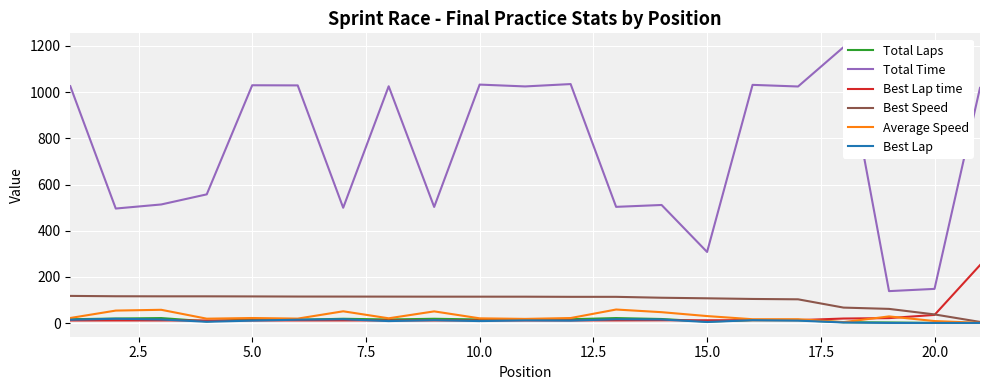

What is the highest value of the Best Lap time series?

251.1